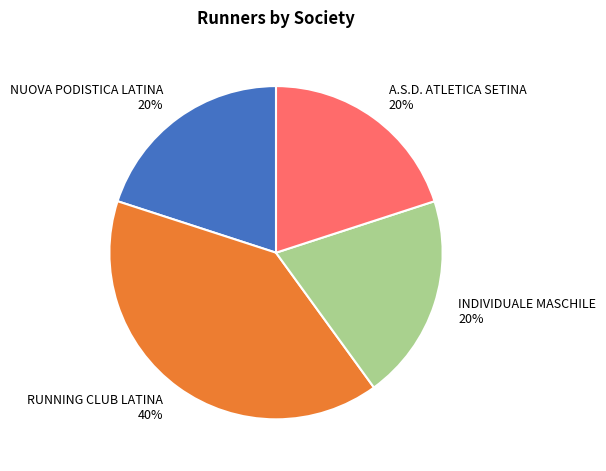

Approximately how many times larger is the value at RUNNING CLUB LATINA compared to A.S.D. ATLETICA SETINA?

2.0